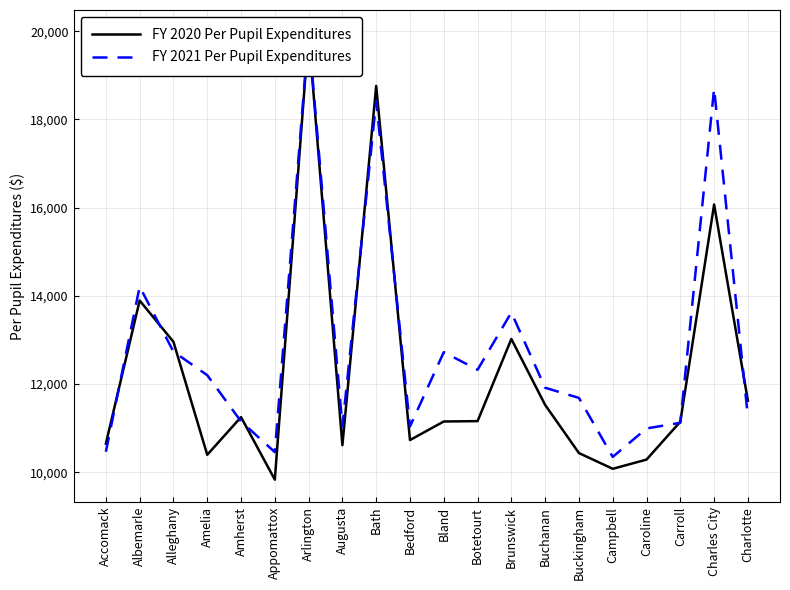

Between Alleghany and Bedford, which series saw the biggest shift?

FY 2020 Per Pupil Expenditures